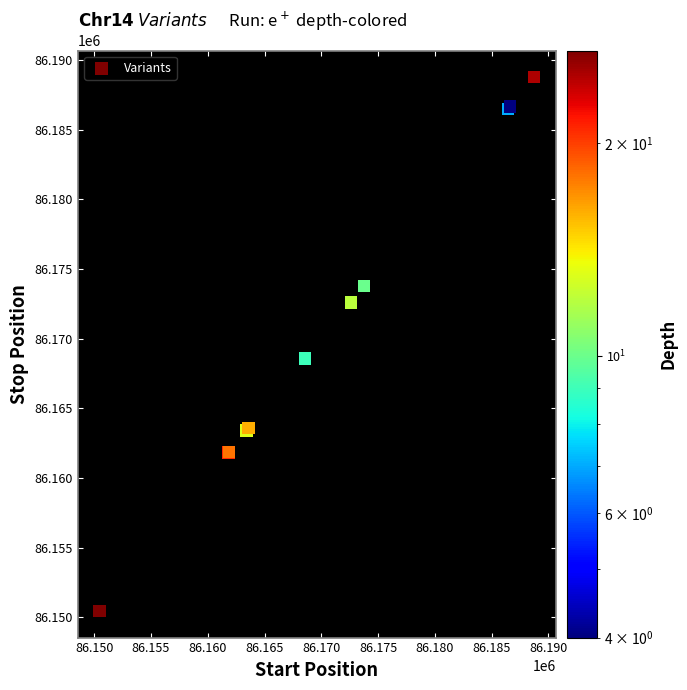

What Y value in the scatter plot is closest to 86169608?

86168573